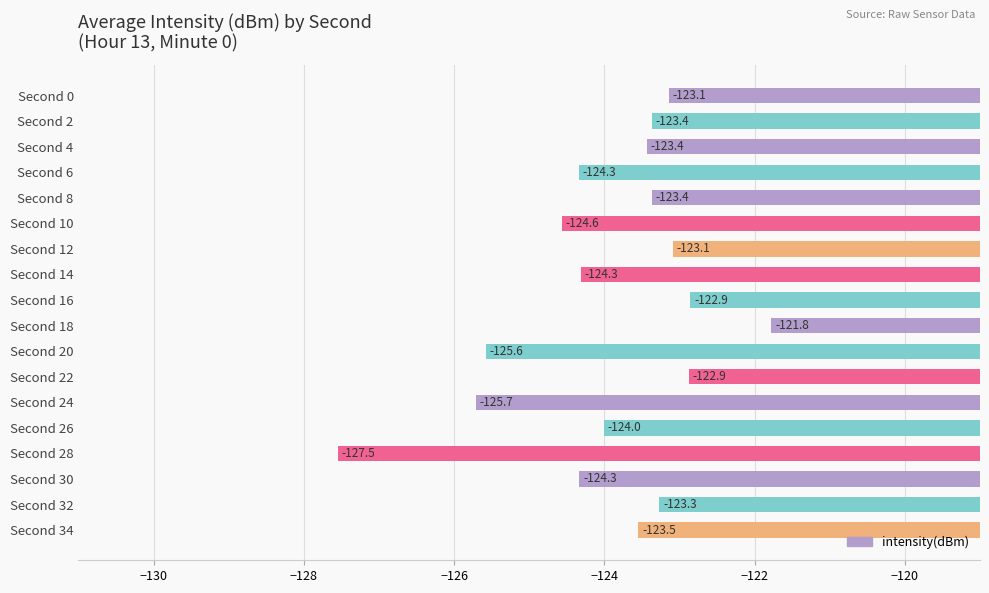

Reading top to bottom, extract all data points from this chart.

Second 0=-123.1	Second 2=-123.4	Second 4=-123.4	Second 6=-124.3	Second 8=-123.4	Second 10=-124.6	Second 12=-123.1	Second 14=-124.3	Second 16=-122.9	Second 18=-121.8	Second 20=-125.6	Second 22=-122.9	Second 24=-125.7	Second 26=-124.0	Second 28=-127.5	Second 30=-124.3	Second 32=-123.3	Second 34=-123.5